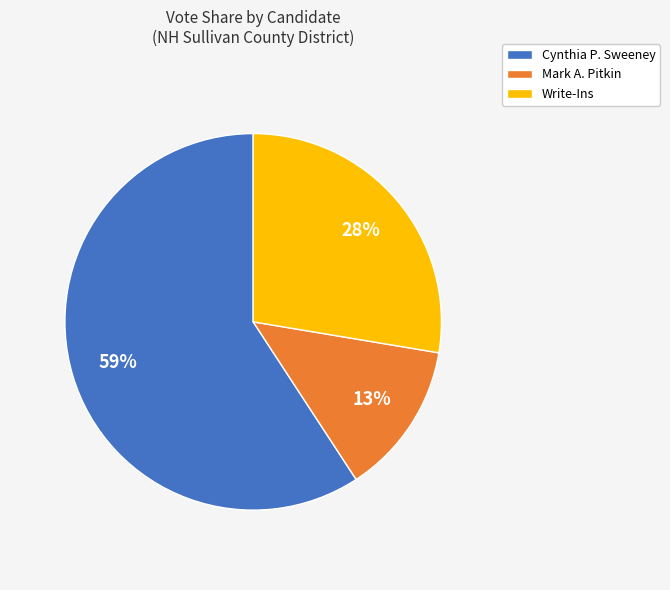

Which has a higher value, Mark A. Pitkin or Cynthia P. Sweeney?

Cynthia P. Sweeney